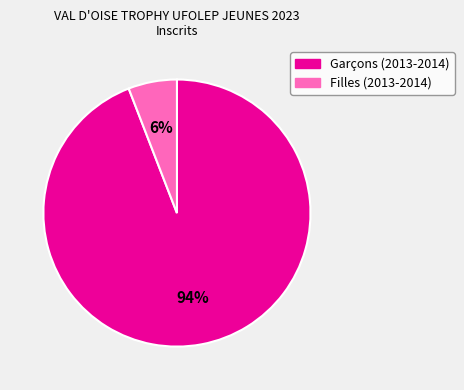

True or false: Filles (2013-2014) accounts for 1% of the total.

False